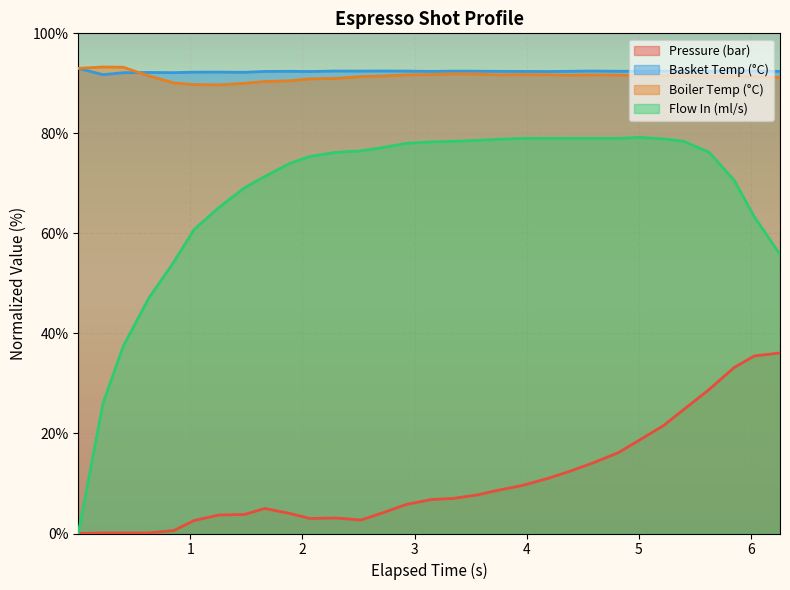

What is the maximum value for Flow In (ml/s)?

79.2